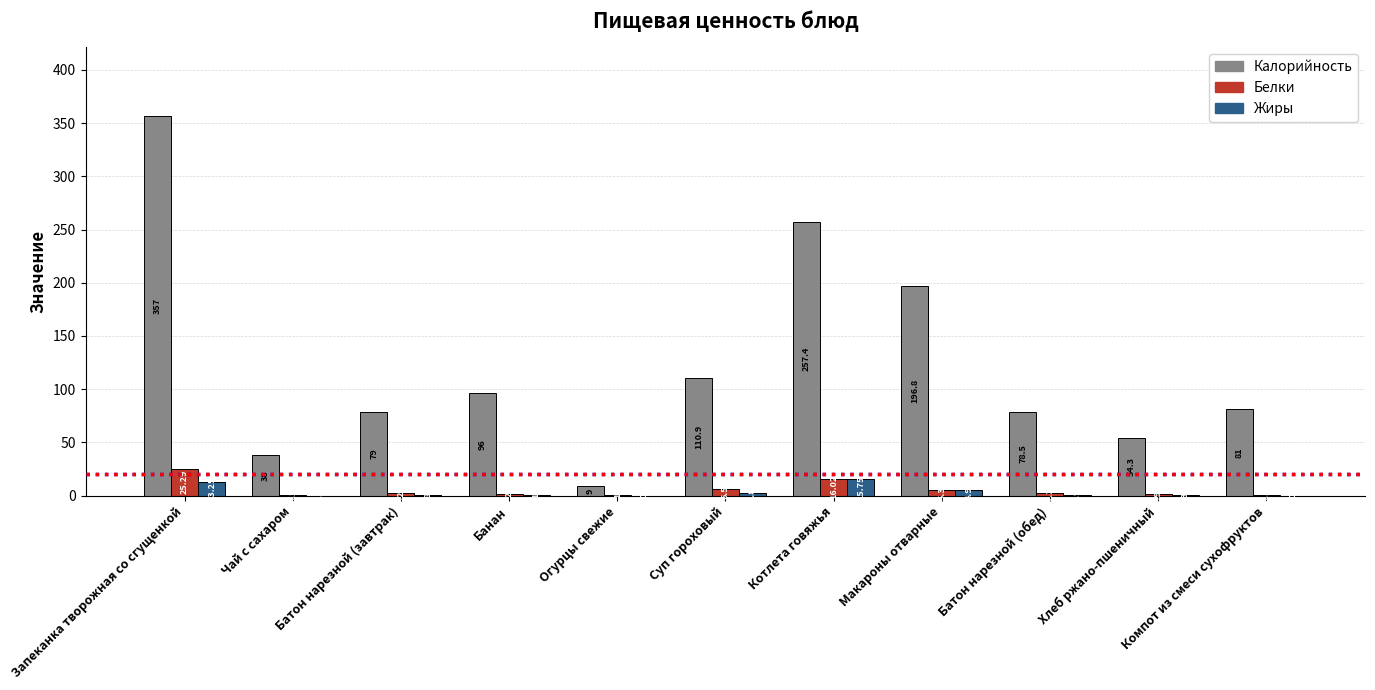

Which series changed the most between Банан and Компот из смеси сухофруктов?

Калорийность